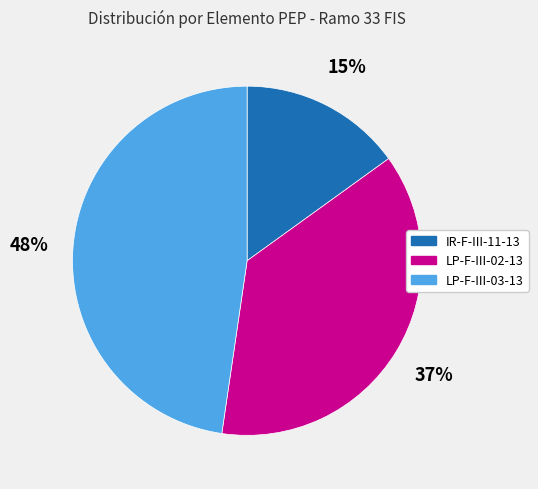

Which category has the biggest portion of the pie?

LP-F-III-03-13